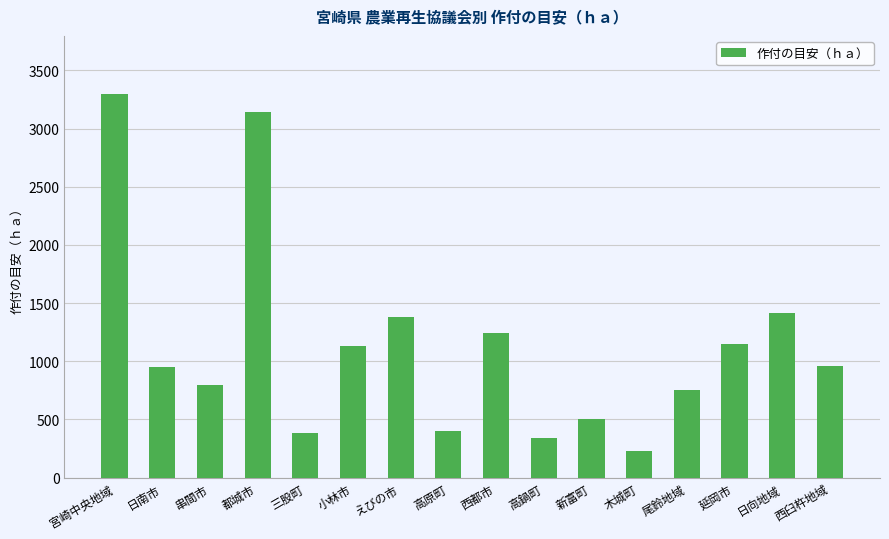

True or false: the data shows 704 at 小林市.

False